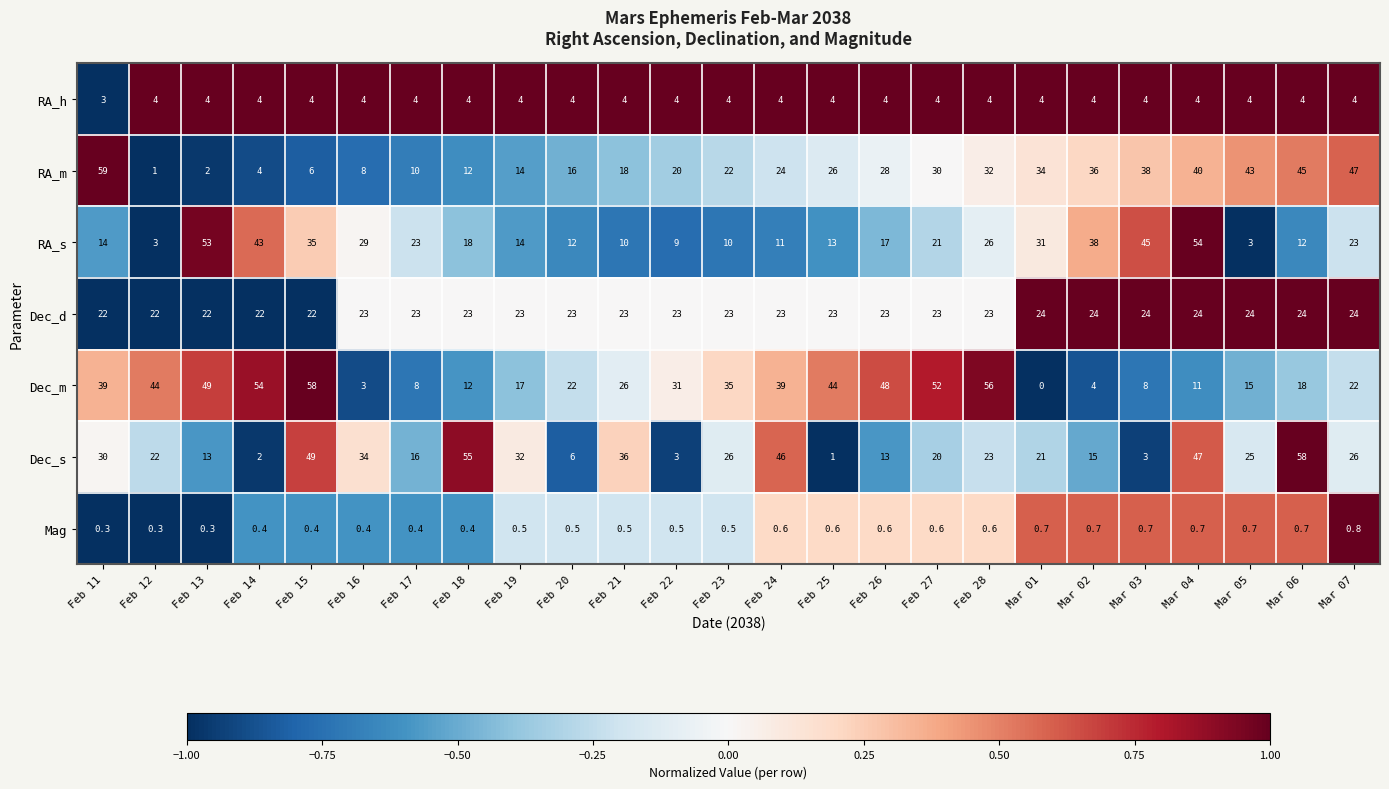

What is the difference between the maximum and minimum values in the Dec_m series?

58.0